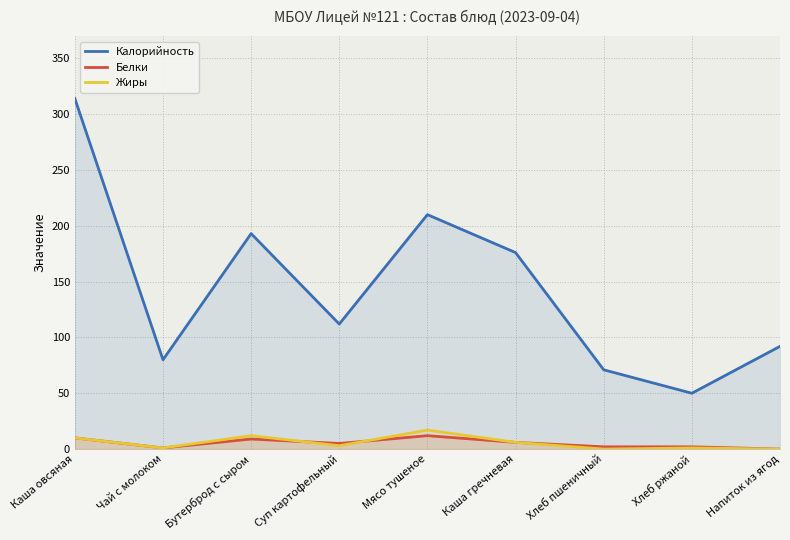

How many data points does each series have?

9